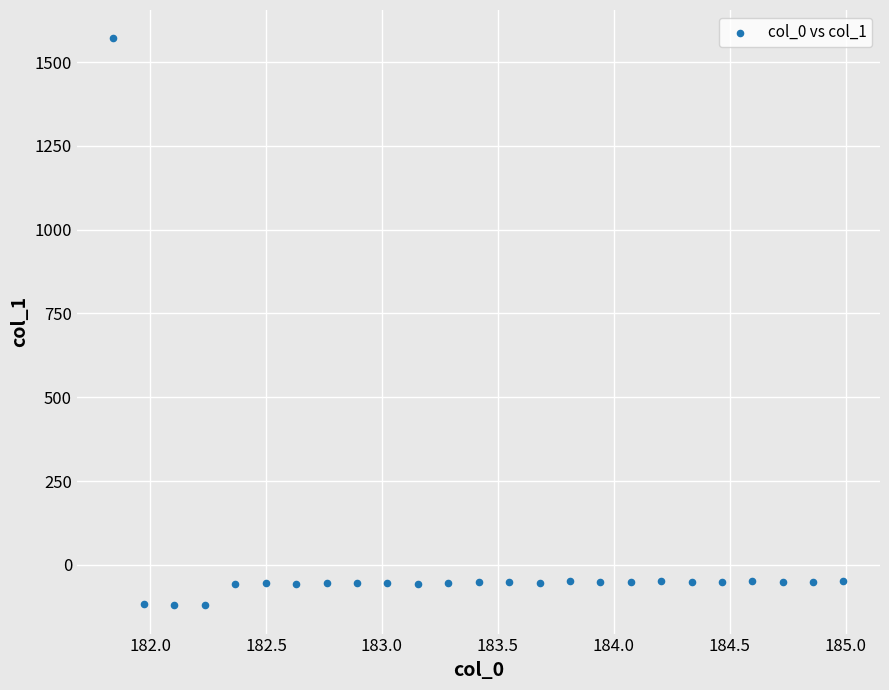

What is the range of Y values (max minus min)?

1690.8